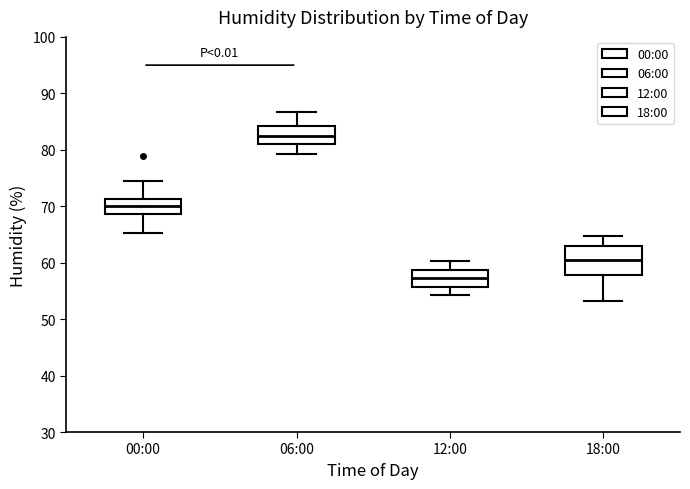

Where is the lower edge of the box for 00:00 on the y-axis? The values are not printed on the chart, so give them approximately, as read against the axis.

69